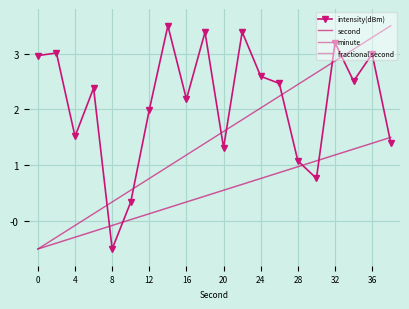

How many values in the fractional second series are below 0?

5